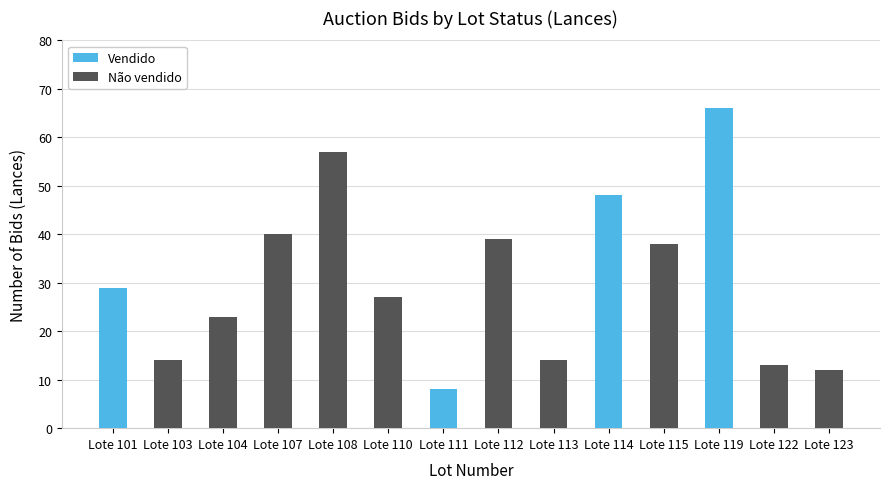

At which label does Vendido reach its minimum?

Lote 111